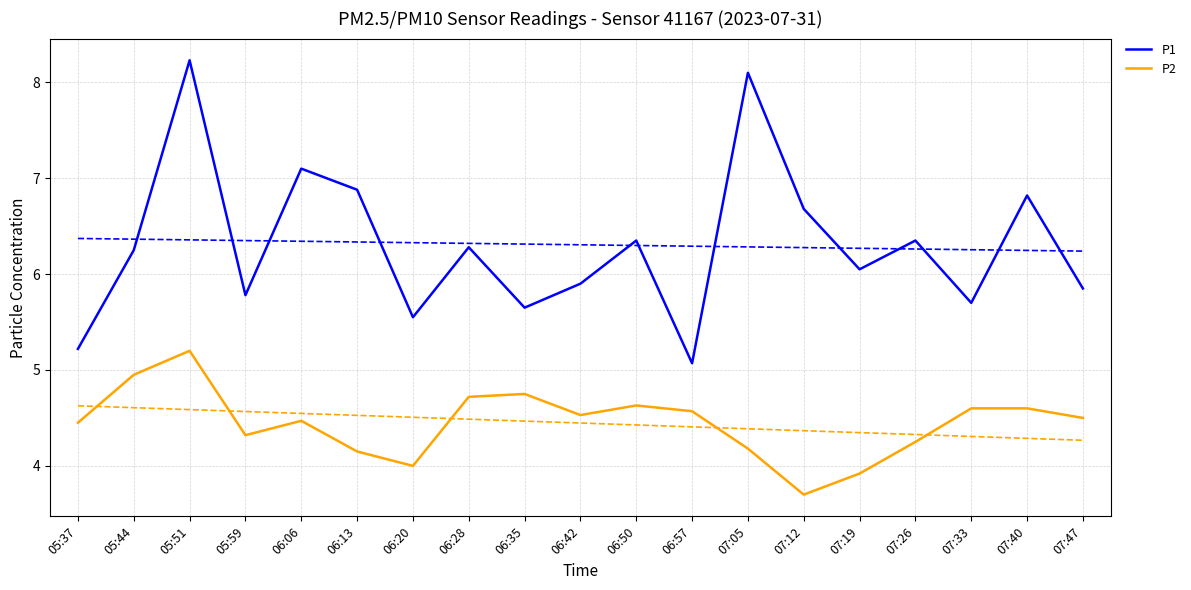

How many series are shown in this chart?

2